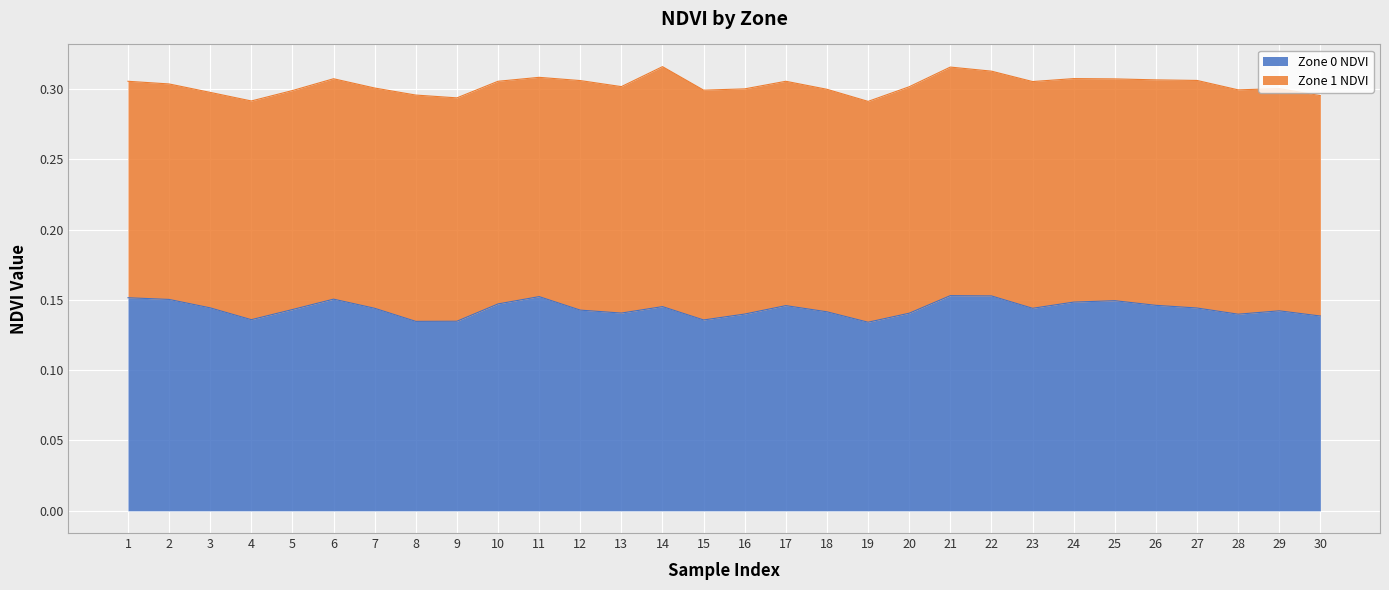

Reading left to right, extract all data points from this chart.

0.2	0.2	0.1	0.1	0.1	0.2	0.1	0.1	0.1	0.1	0.2	0.1	0.1	0.1	0.1	0.1	0.1	0.1	0.1	0.1	0.2	0.2	0.1	0.1	0.1	0.1	0.1	0.1	0.1	0.1